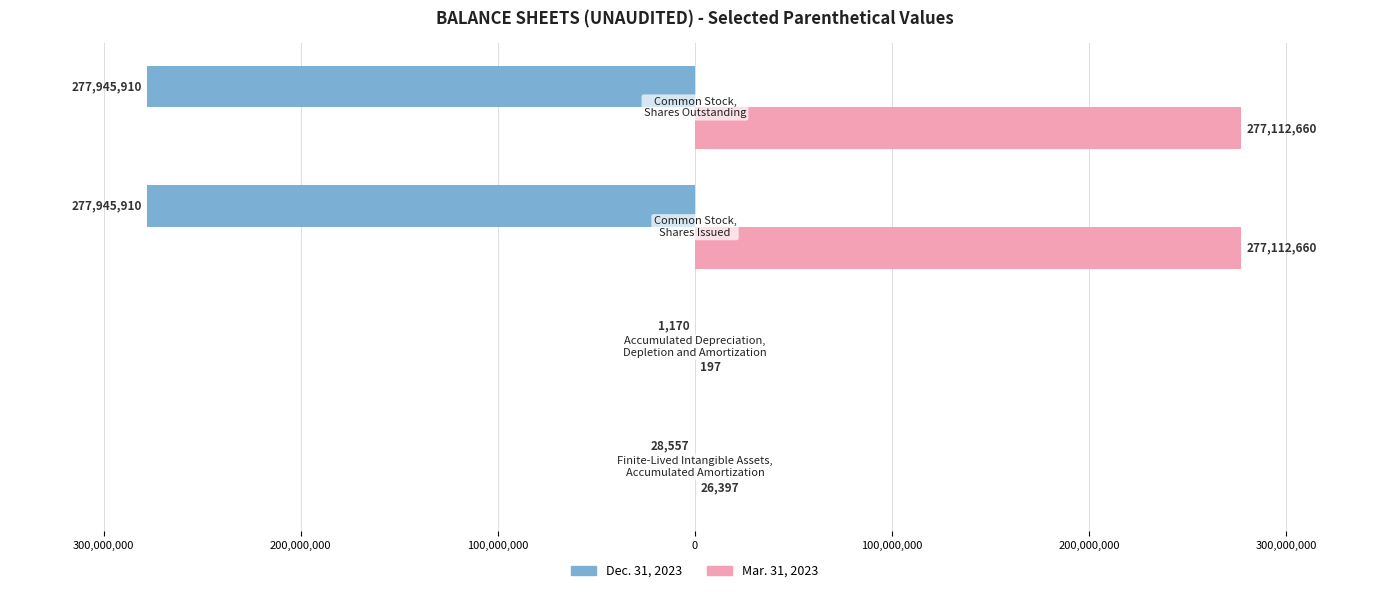

What are all the series names shown in the legend?

Dec. 31, 2023, Mar. 31, 2023